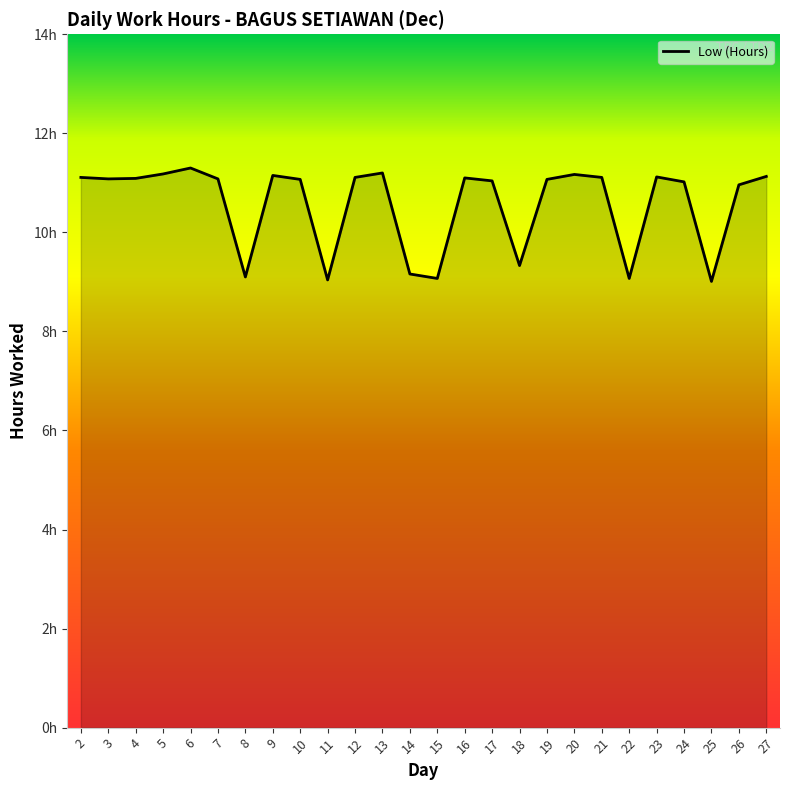

Does the chart have visible grid lines?

No